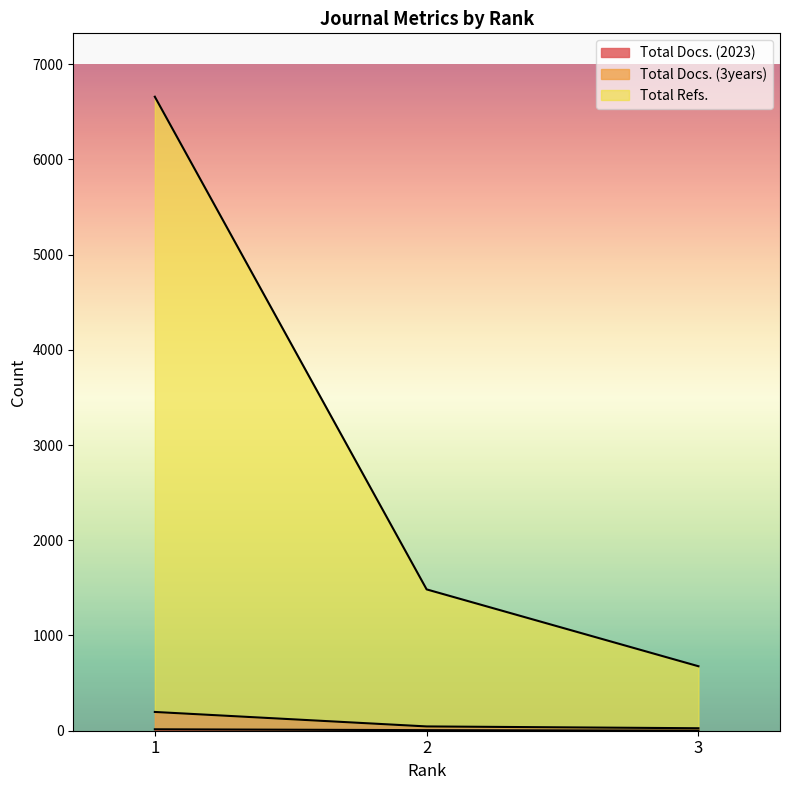

What is the sum of all Total Refs. values?

8818